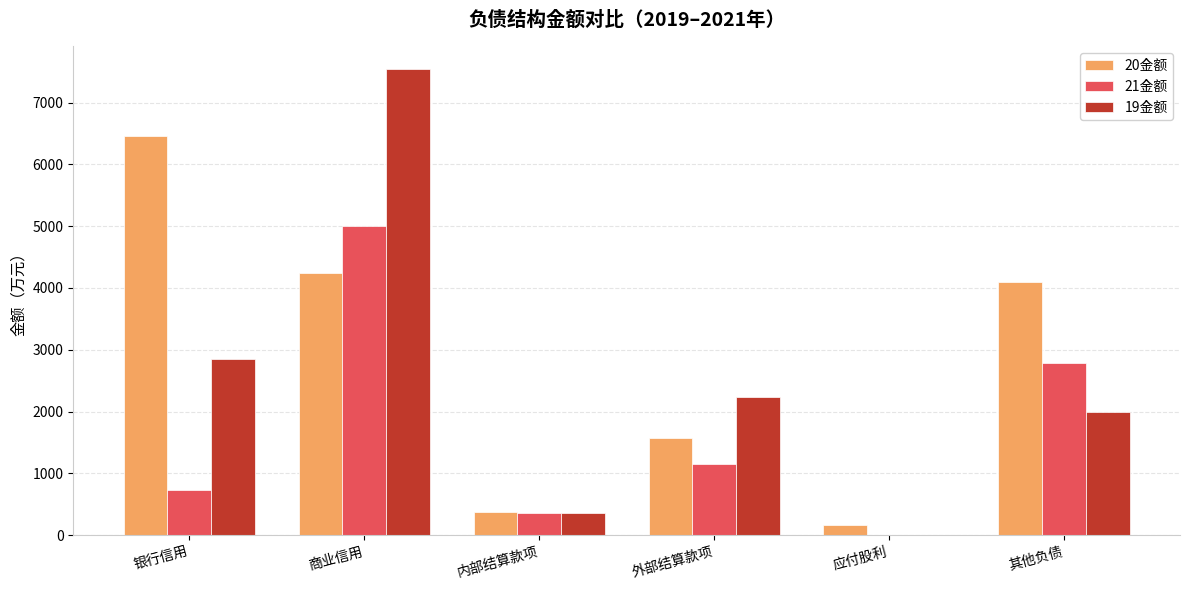

Between 内部结算款项 and 外部结算款项, which series saw the biggest shift?

19金额